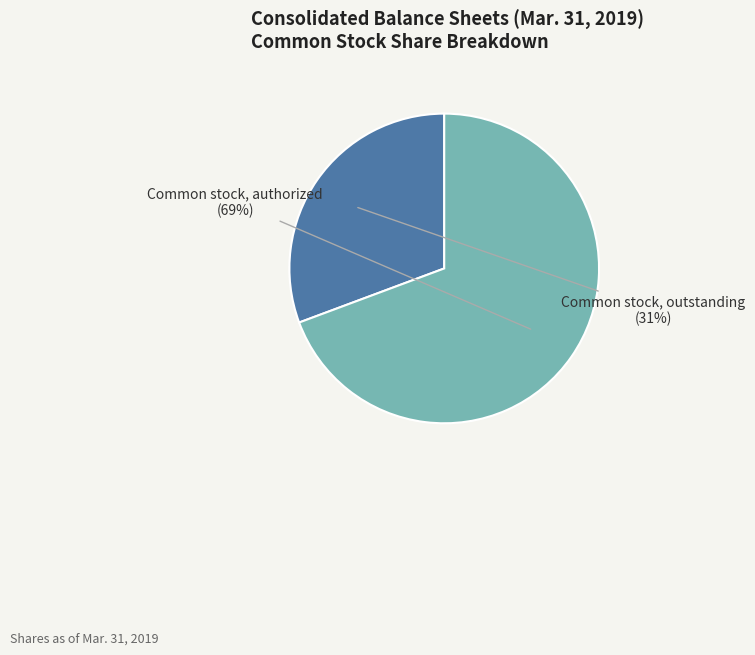

To the nearest percent, what is the average slice percentage?

50%